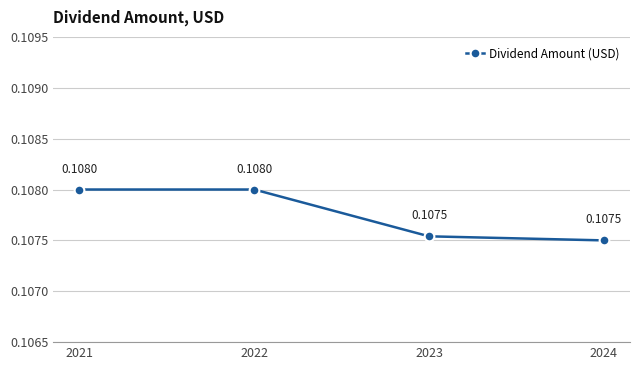

Does the chart have visible grid lines?

Yes